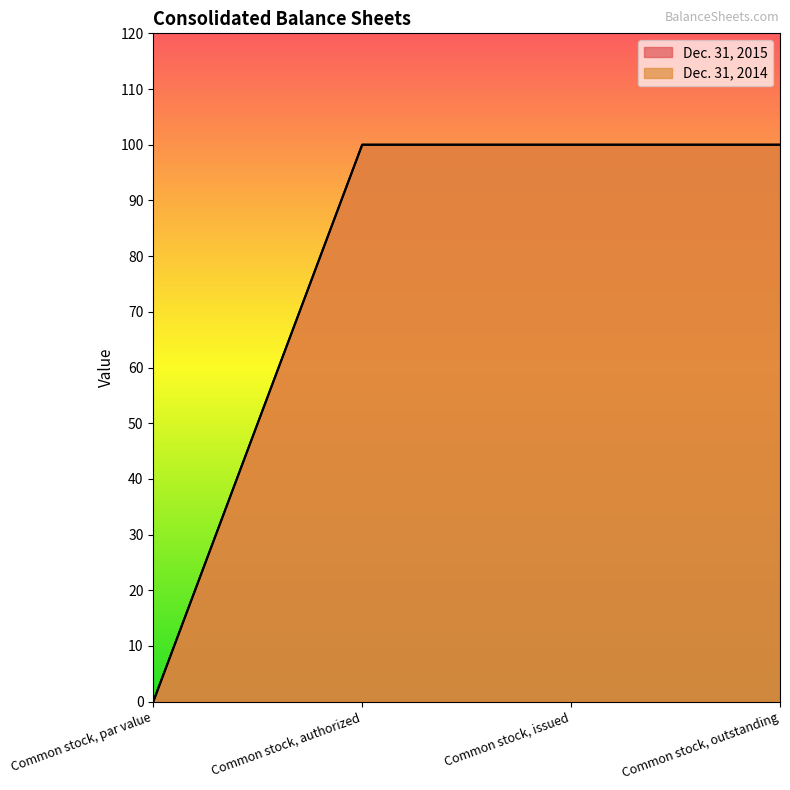

True or false: Dec. 31, 2015 has a value of 39.3 at Common stock, outstanding.

False